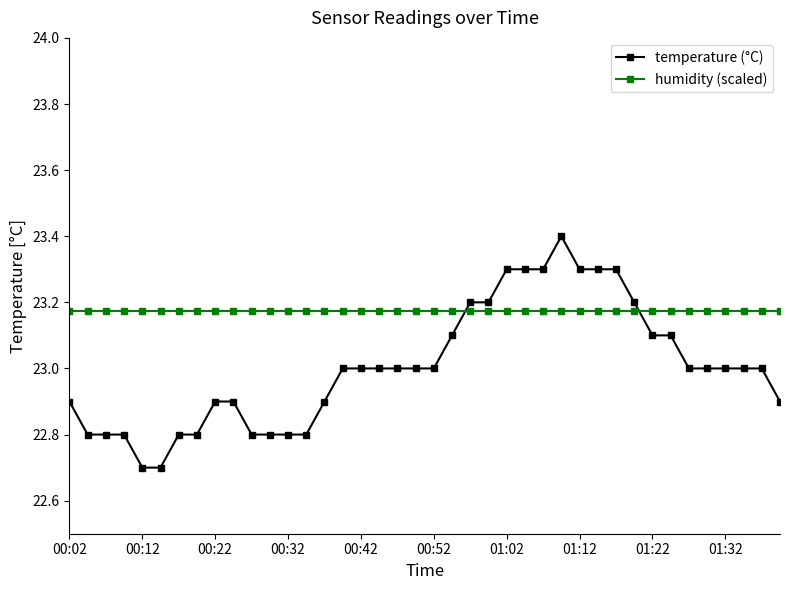

Rank the series by their average value, from highest to lowest.

humidity (scaled), temperature (°C)